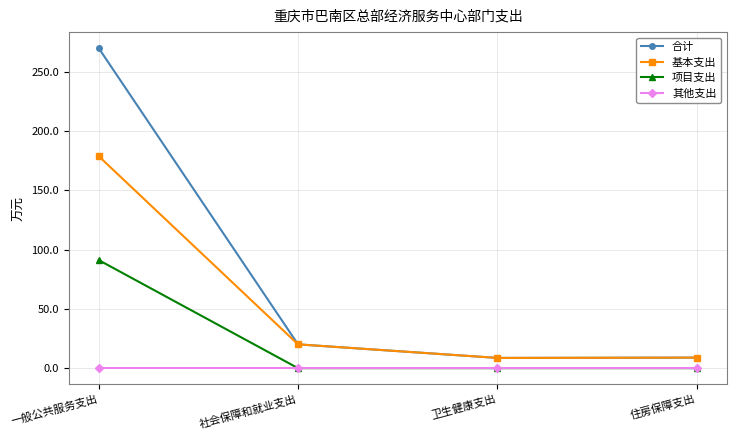

What is the minimum value for 合计?

8.6